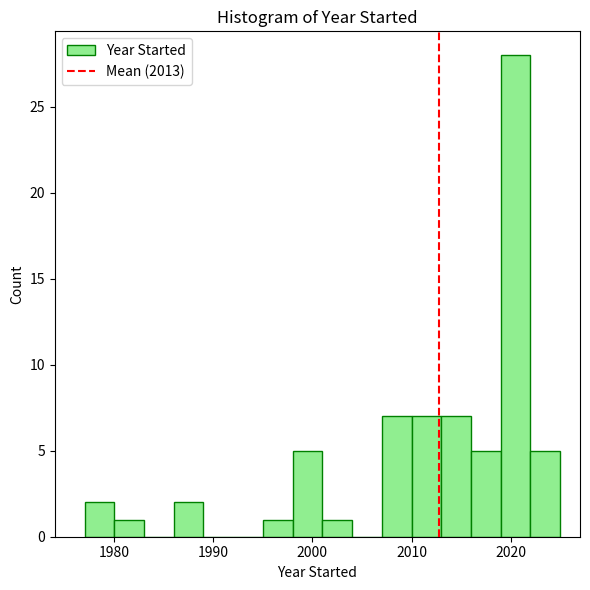

Around what value on the x-axis is the tallest bar? Give the approximate position of its centre, as read against the axis.

2021